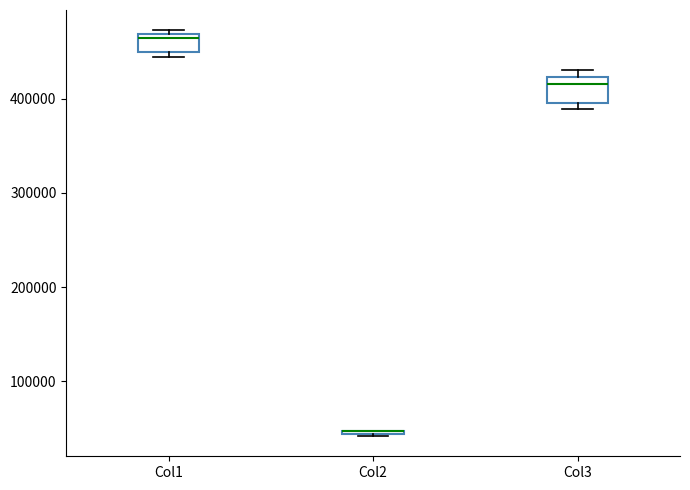

Where is the upper edge of the box for Col3 on the y-axis? The values are not printed on the chart, so give them approximately, as read against the axis.

420000